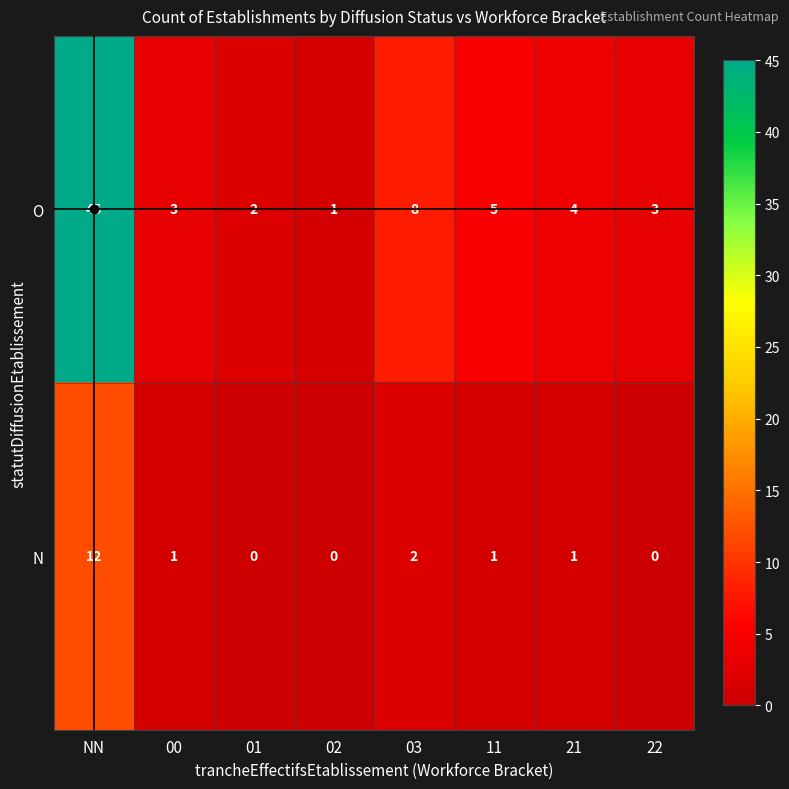

Rank the series by their average value, from lowest to highest.

N, O